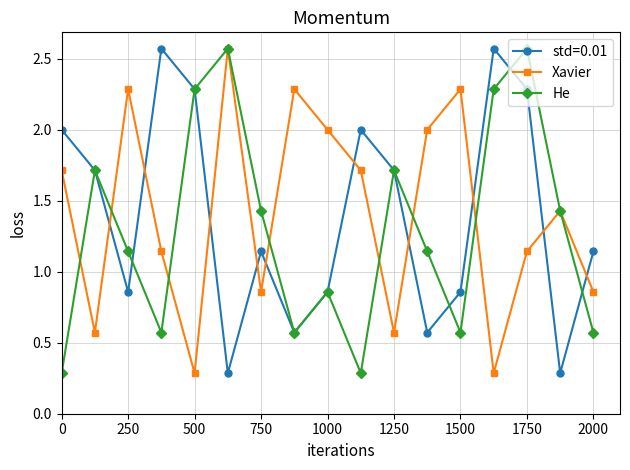

What is the smallest value displayed?

0.3